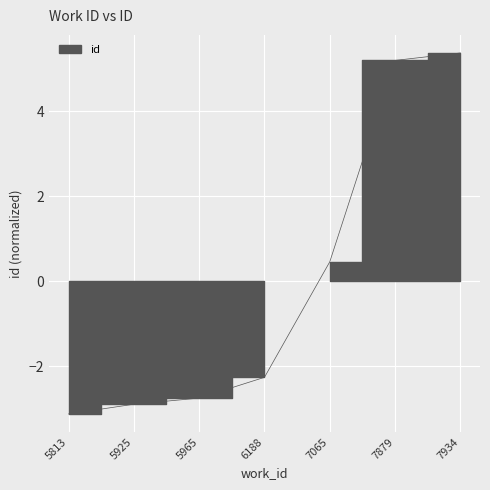

Reading left to right, transcribe all the data shown in this chart.

5813=-3.1	5925=-2.9	5965=-2.8	6188=-2.3	7065=0.5	7879=5.2	7934=5.4